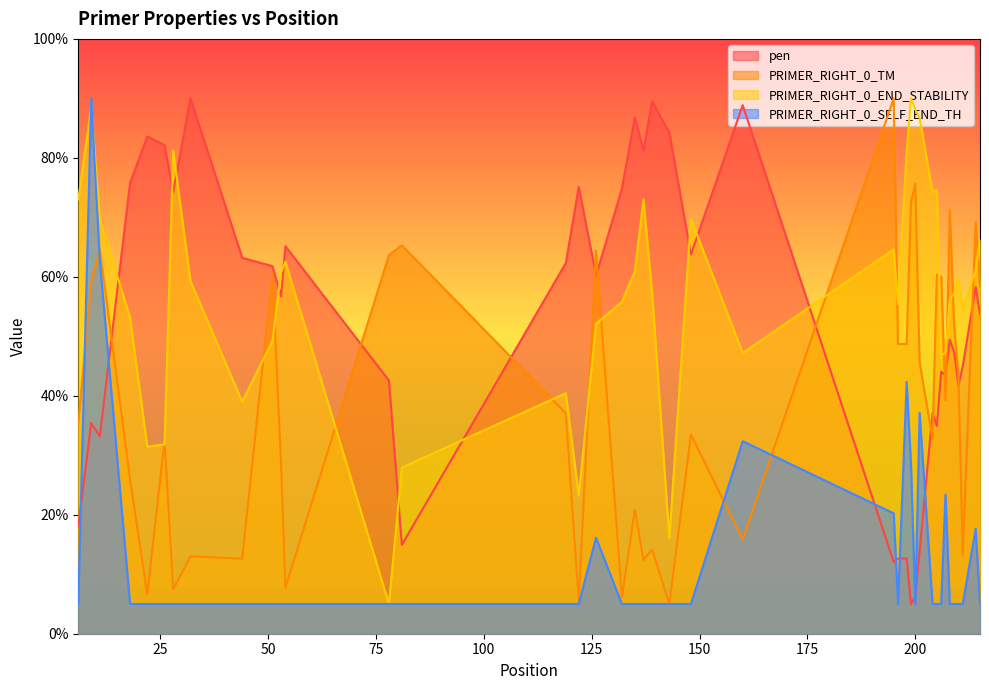

Does the chart display data point markers on the line(s)?

No